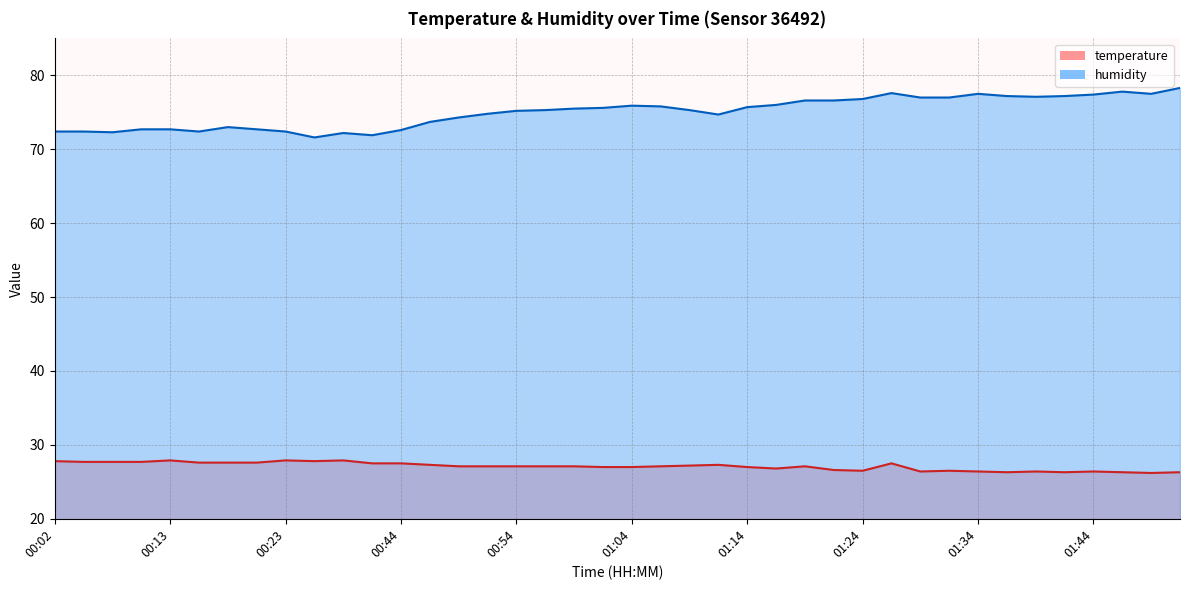

What is the value of the humidity point at the 38th from the left?

77.8